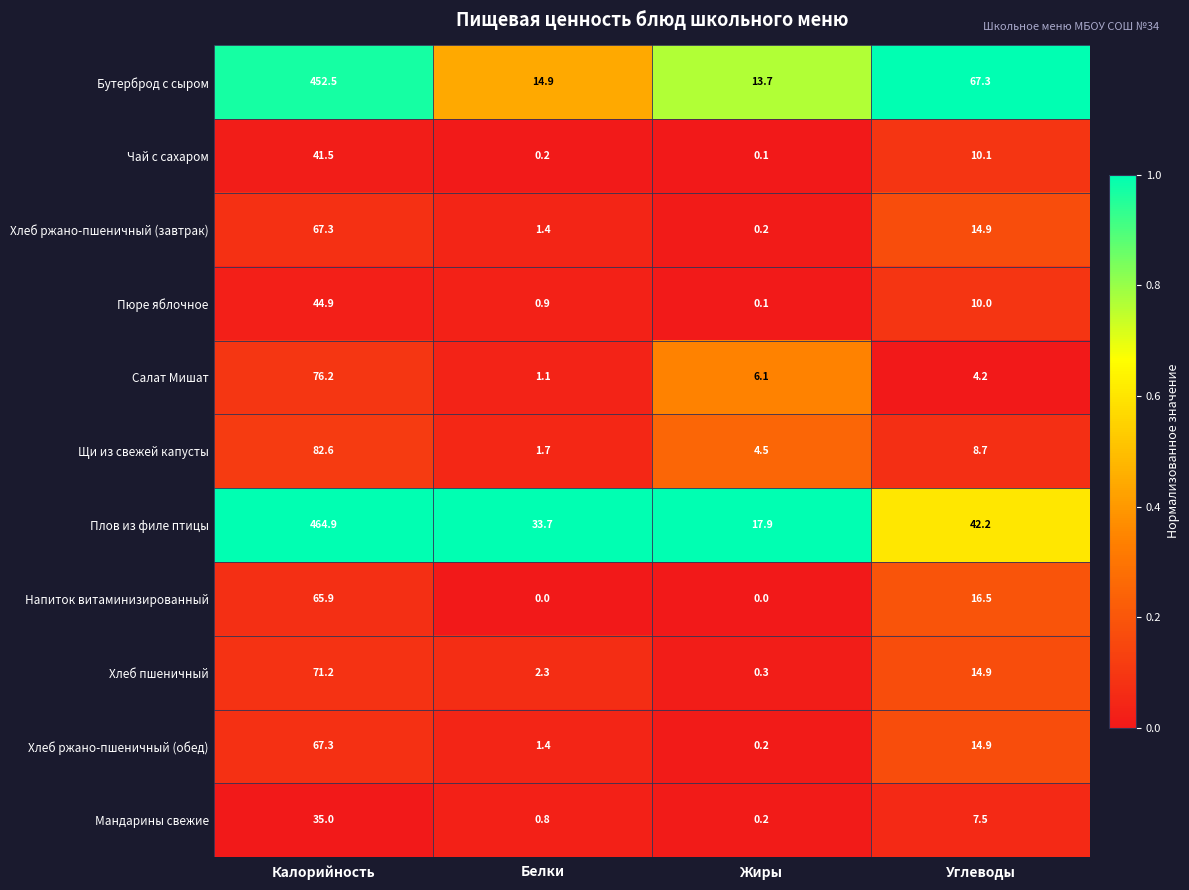

Which category has the lowest value in the Салат Мишат series?

Белки